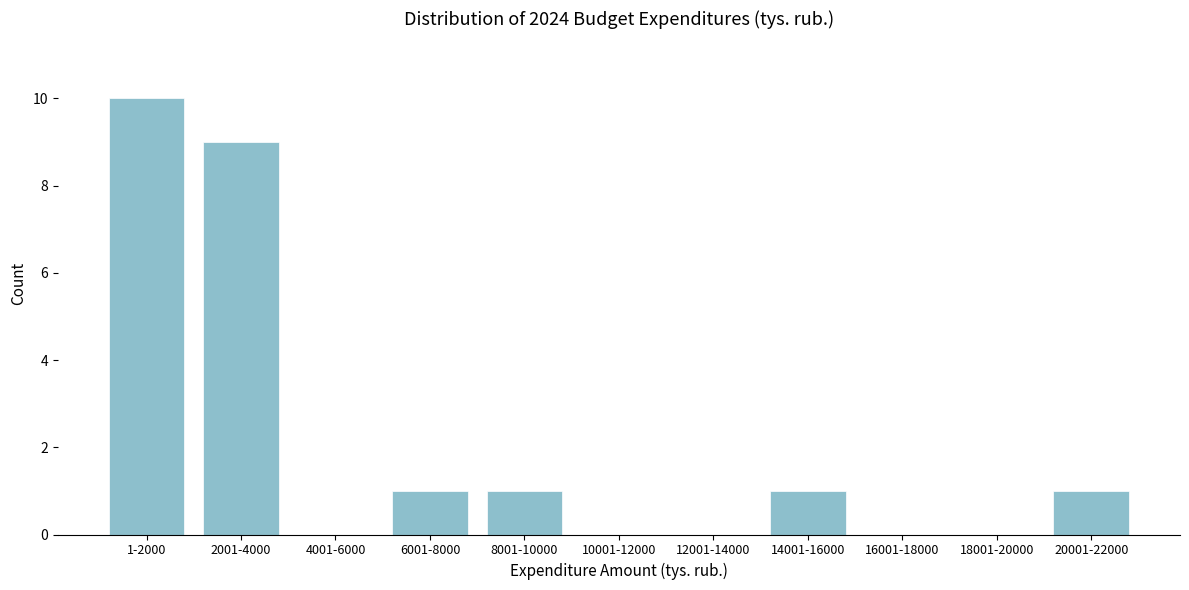

Reading right to left, transcribe all the data shown in this chart.

20001-22000=1	18001-20000=0	16001-18000=0	14001-16000=1	12001-14000=0	10001-12000=0	8001-10000=1	6001-8000=1	4001-6000=0	2001-4000=9	1-2000=10